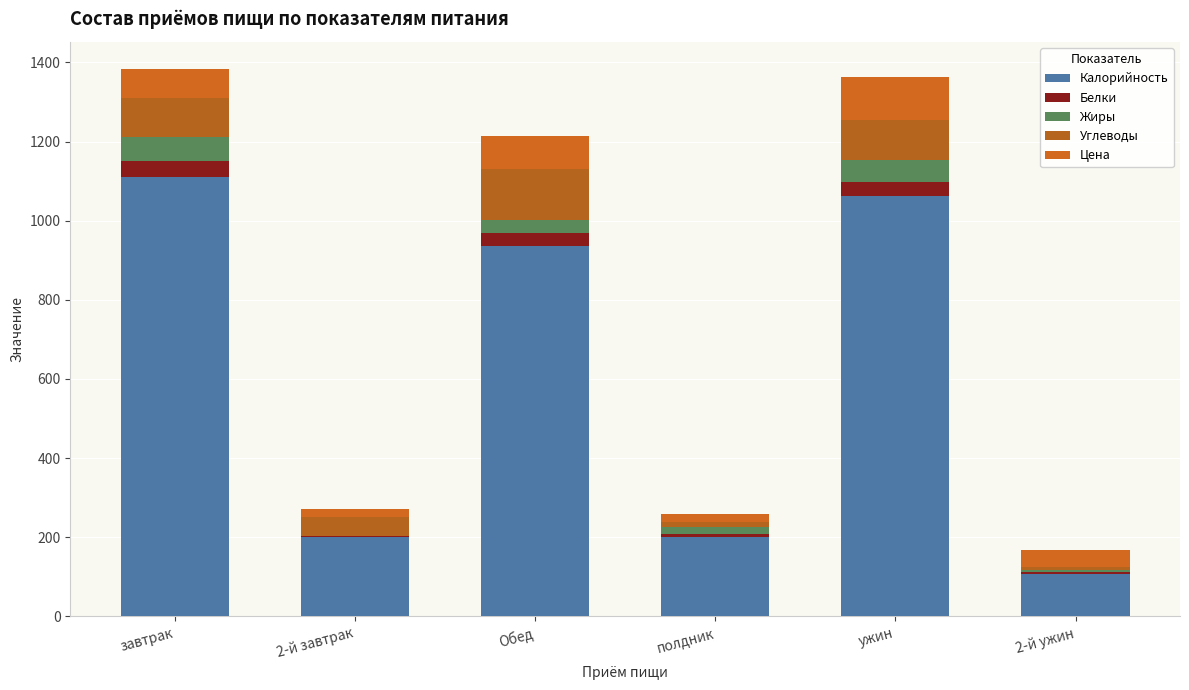

What is the difference between the Жиры values at полдник and завтрак?

43.3